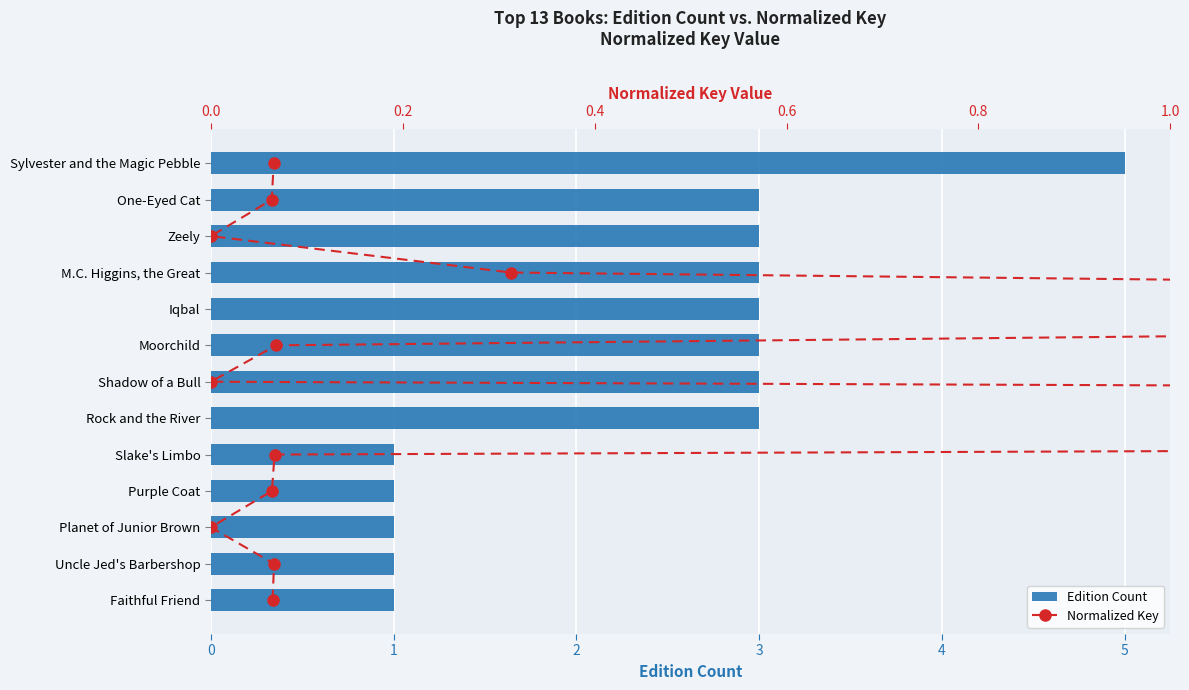

The value of Edition Count at Shadow of a Bull is 3. True or false?

True